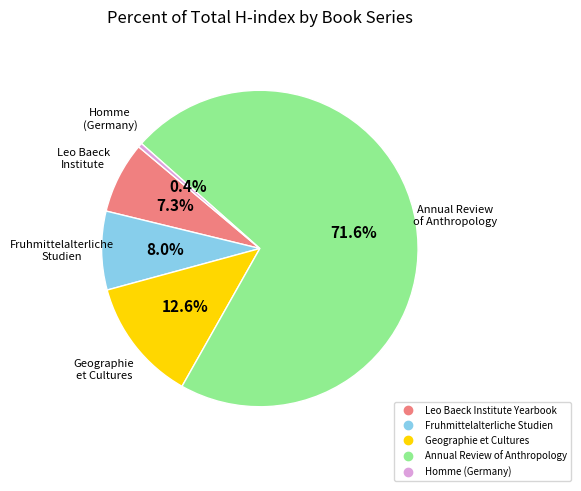

To the nearest percent, what is the average slice percentage?

20%